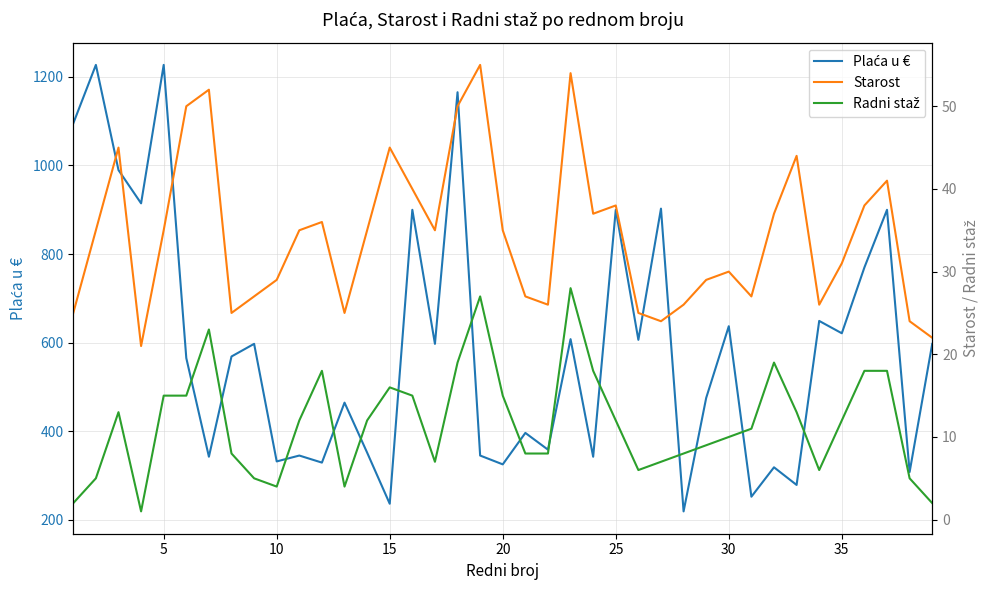

What is the difference between the maximum and minimum values in the Starost series?

34.0